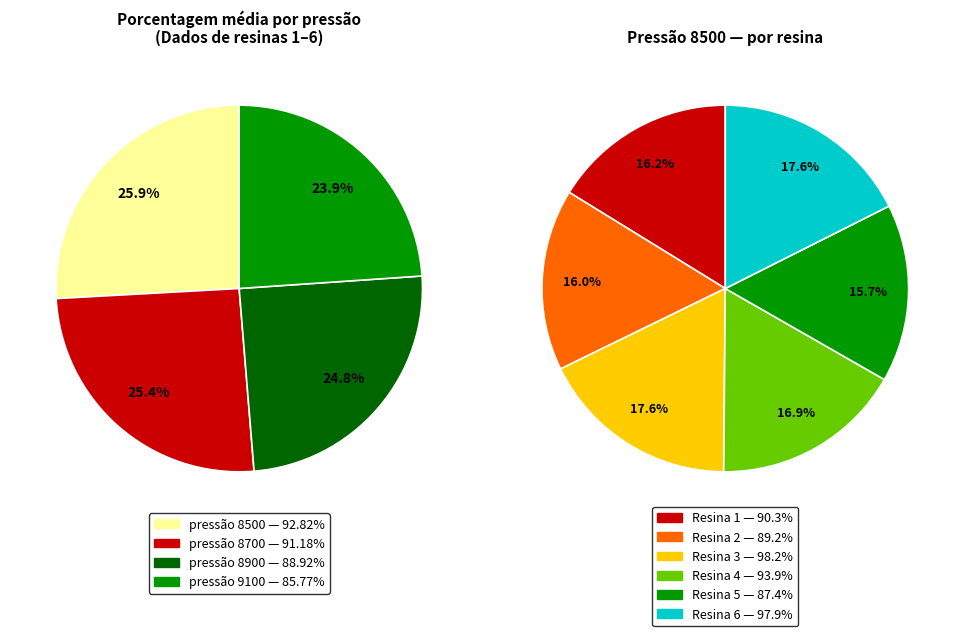

Does 9100 account for over 50% of the chart?

No